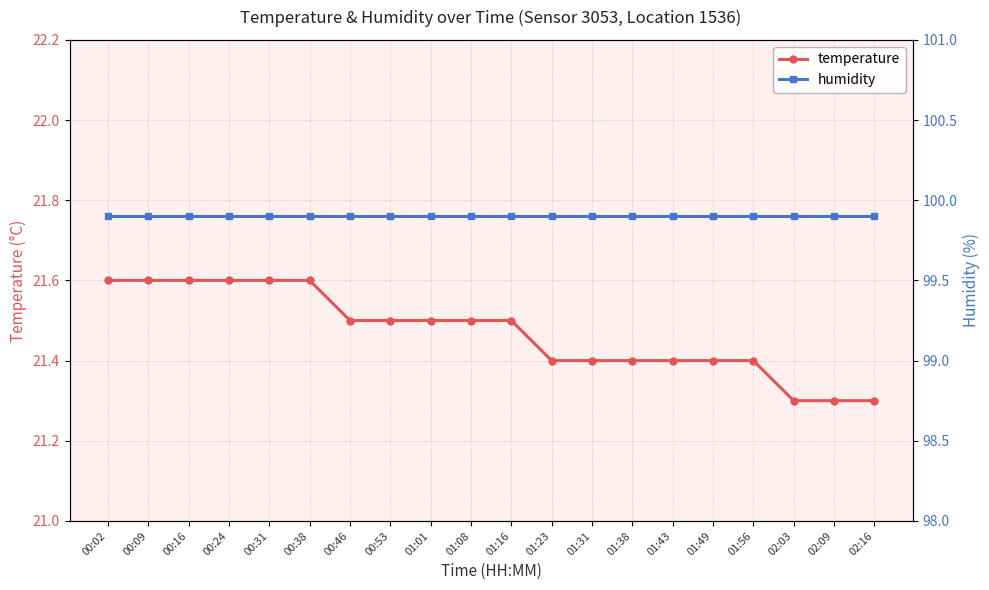

What is the total value across all series at 01:16?

121.4